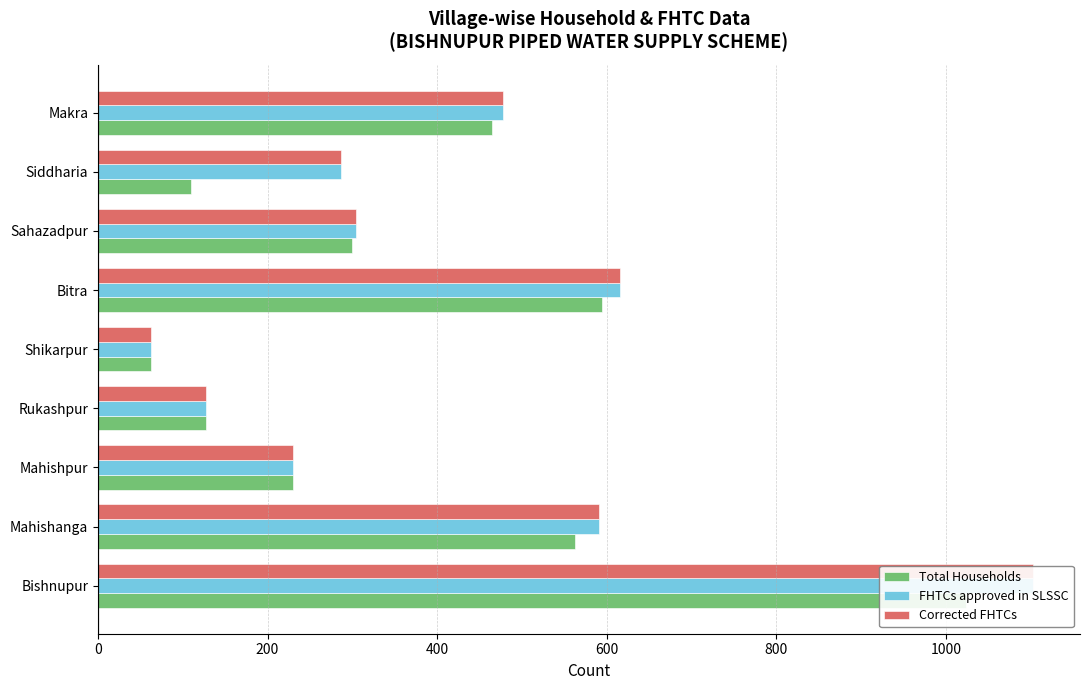

The value of Total Households at Makra is 285. True or false?

False